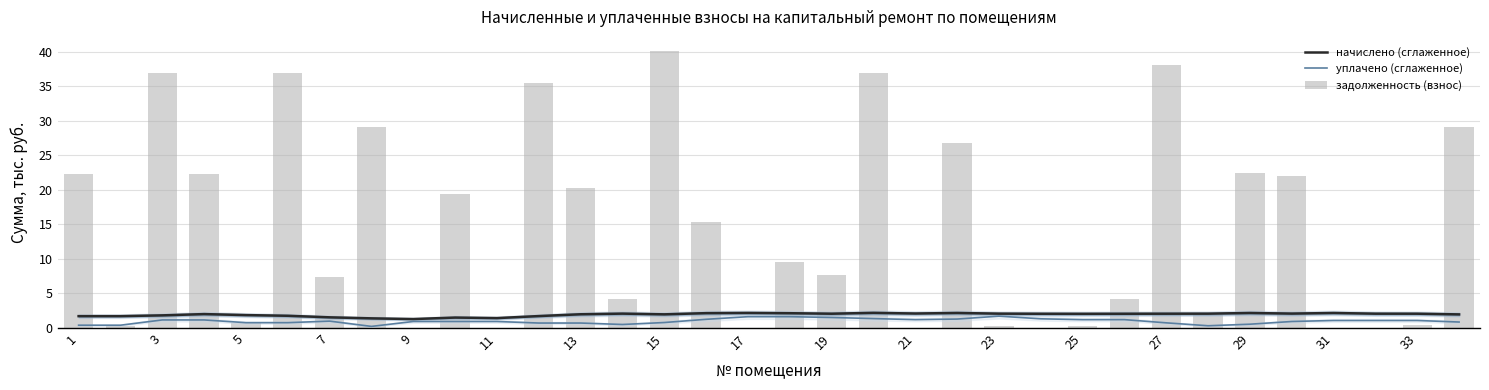

What is the greatest value displayed?

40.2